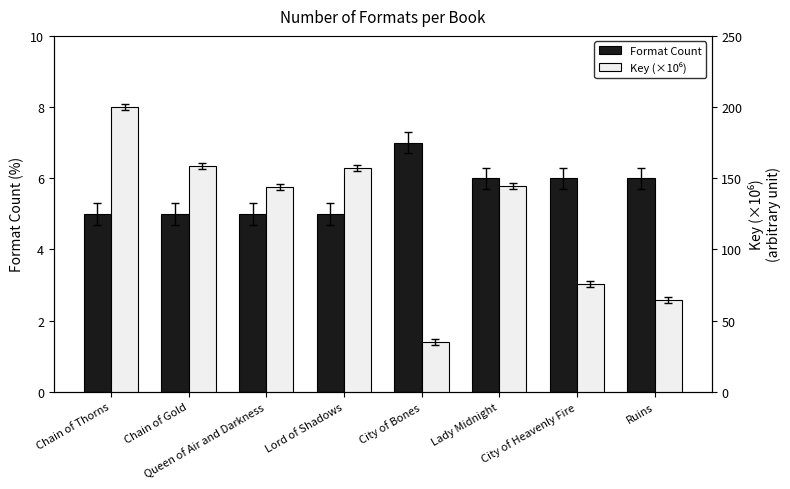

Are the bars grouped side by side (vs. stacked)?

Yes